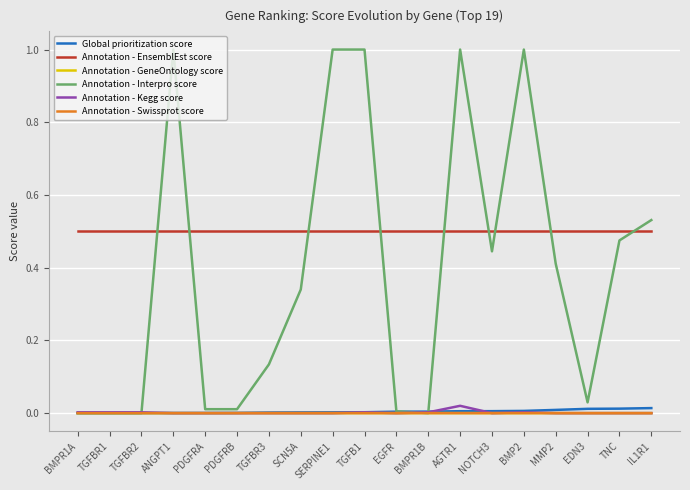

What is the greatest value displayed?

1.0